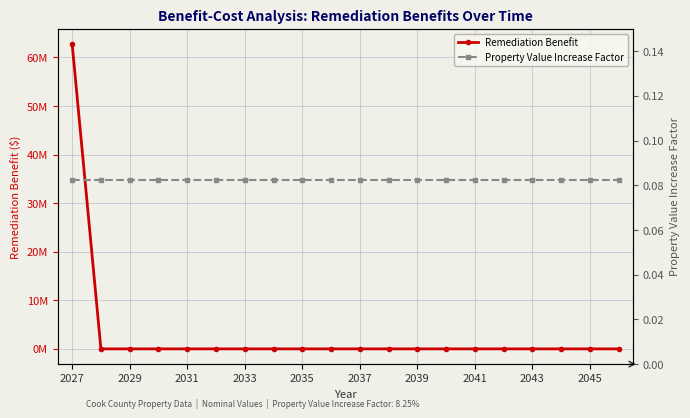

Reading left to right, list all the values displayed in this chart.

Remediation Benefit: 62755813.7	0.0	0.0	0.0	0.0	0.0	0.0	0.0	0.0	0.0	0.0	0.0	0.0	0.0	0.0	0.0	0.0	0.0	0.0	0.0
Property Value Increase Factor: 0.1	0.1	0.1	0.1	0.1	0.1	0.1	0.1	0.1	0.1	0.1	0.1	0.1	0.1	0.1	0.1	0.1	0.1	0.1	0.1